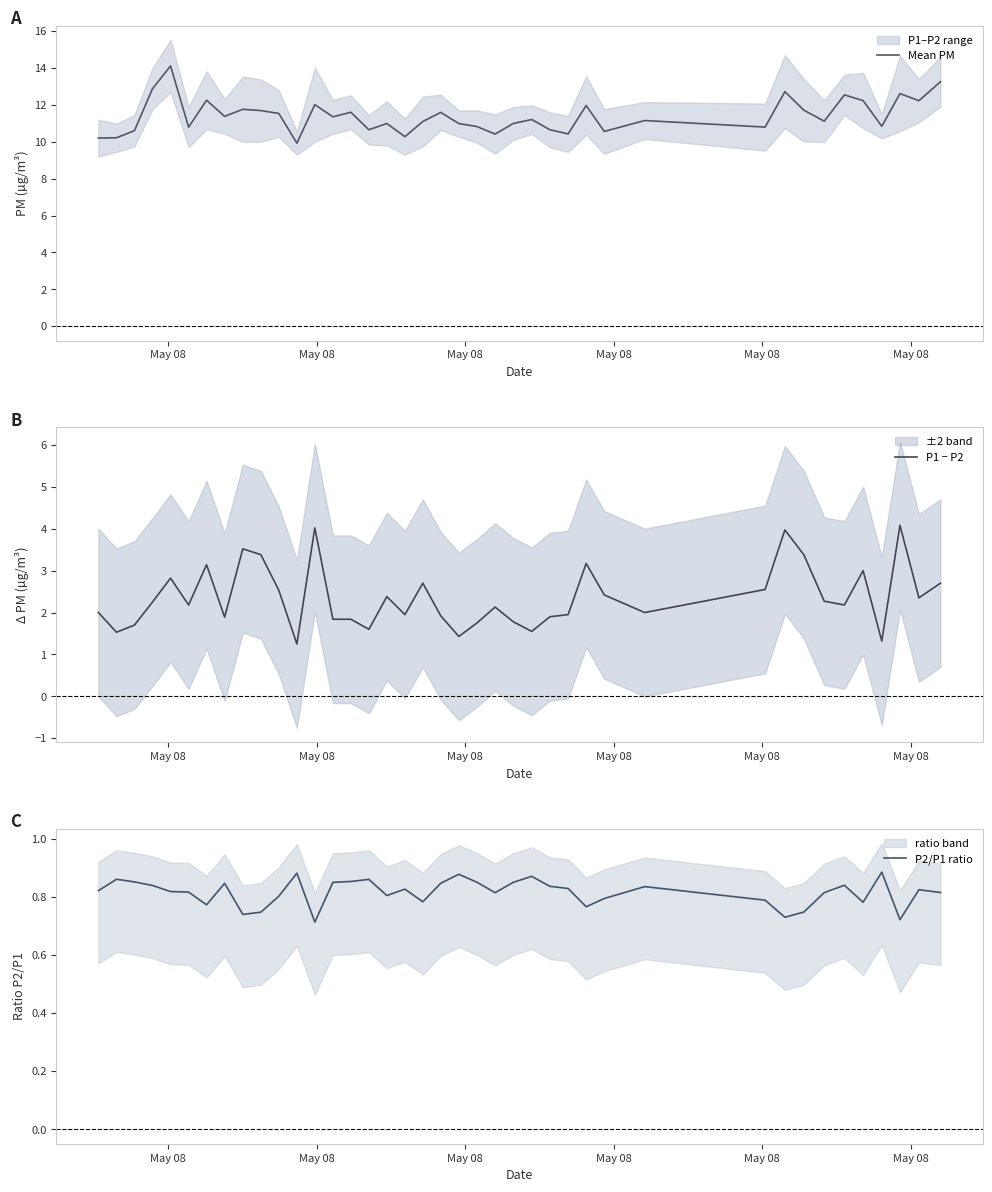

What is the minimum value for Mean PM?

9.9